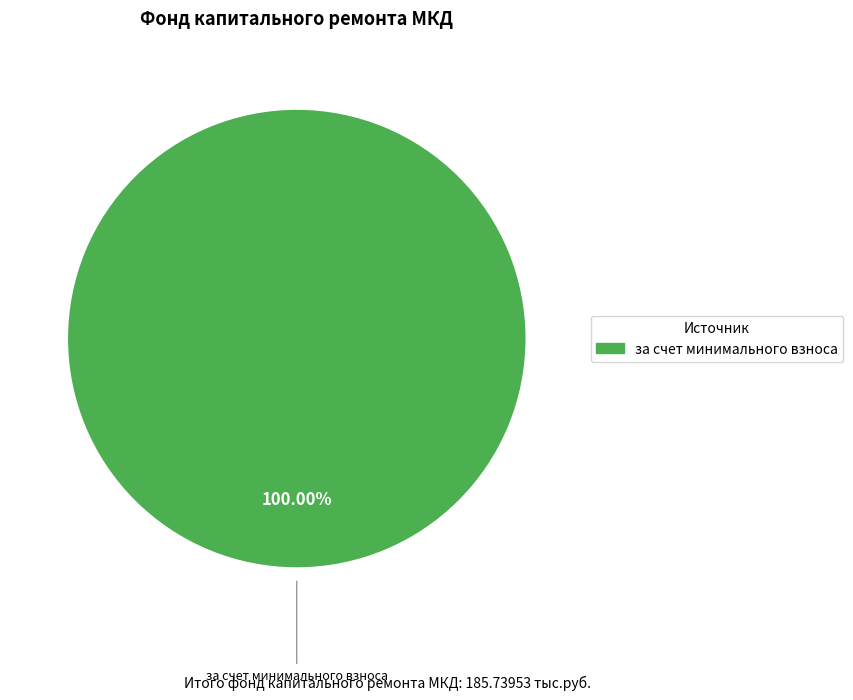

Is there any slice that represents more than half of the pie?

Yes